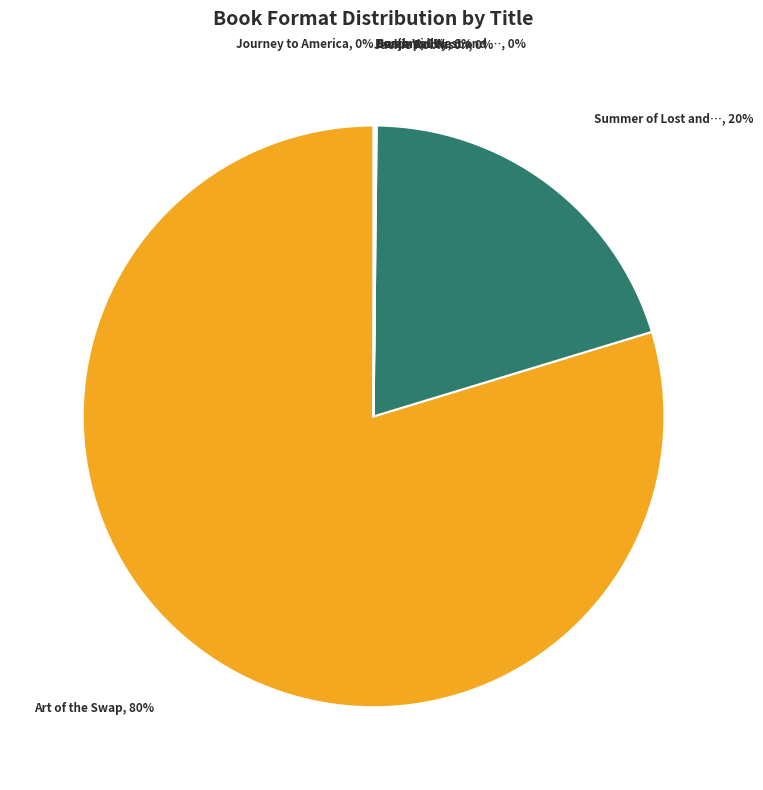

Is there a majority slice in this chart?

Yes